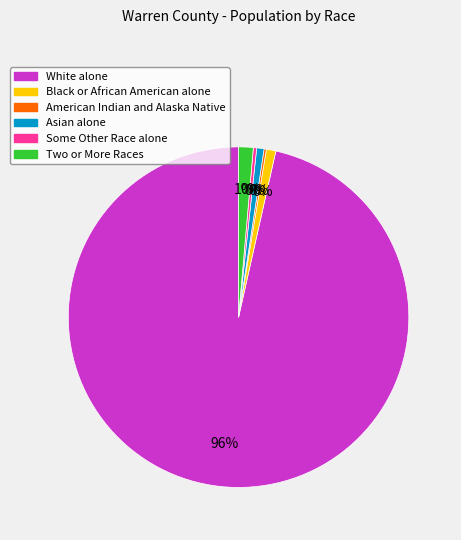

Which slice is the largest?

White alone